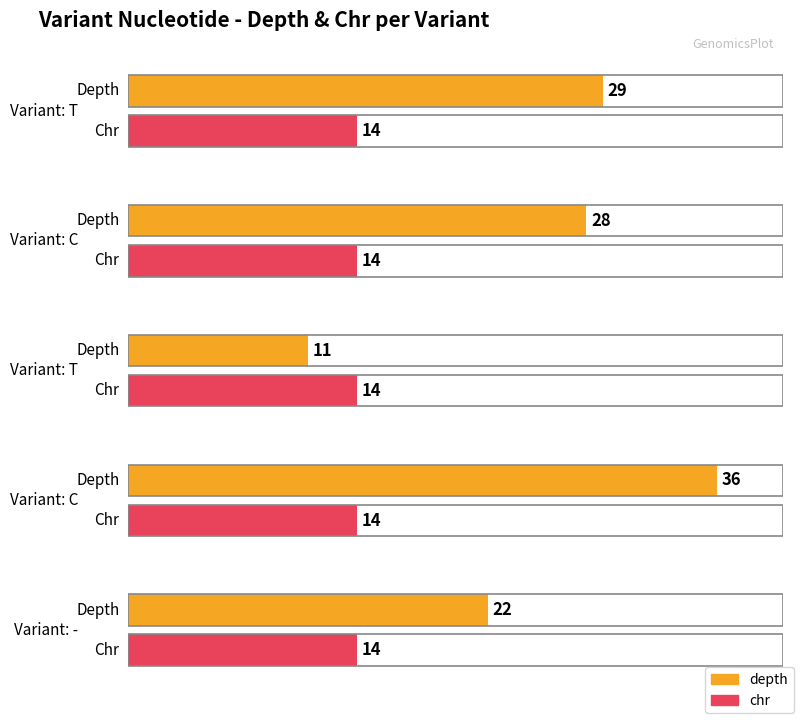

Rank the series by their maximum value, from lowest to highest.

chr, depth